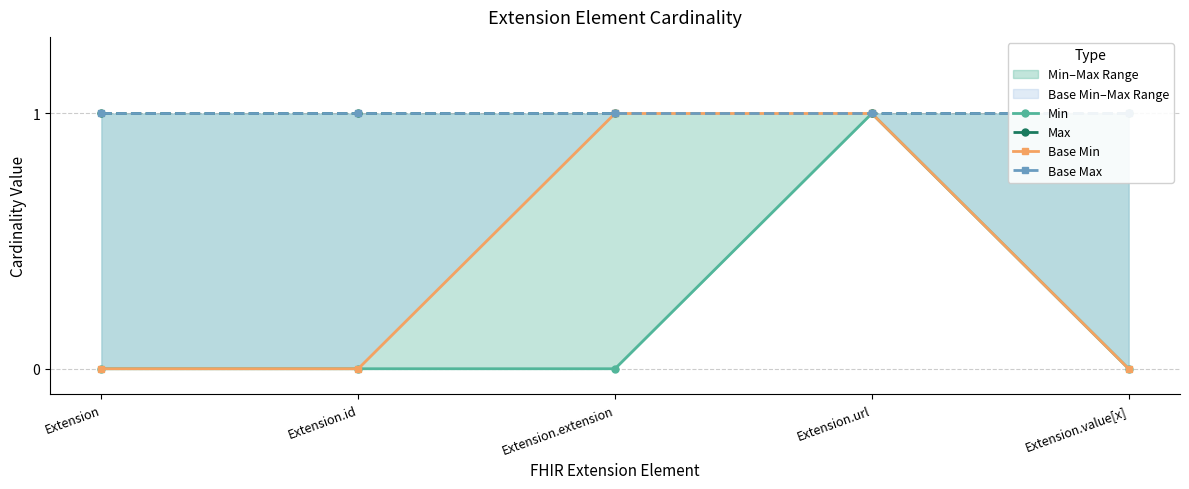

True or false: Base Max and Max intersect in this chart.

False